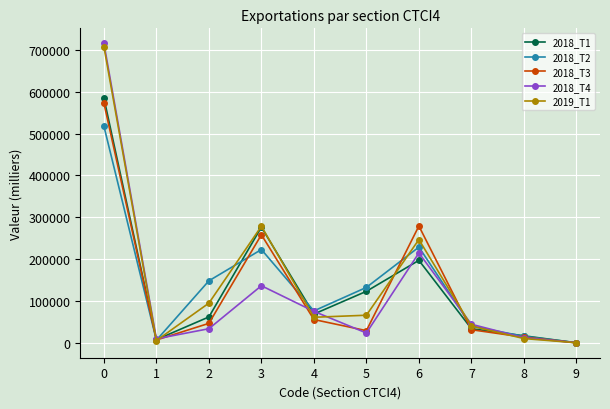

Is the value of 2018_T1 at 4 greater than the value of 2018_T2 at 5?

No